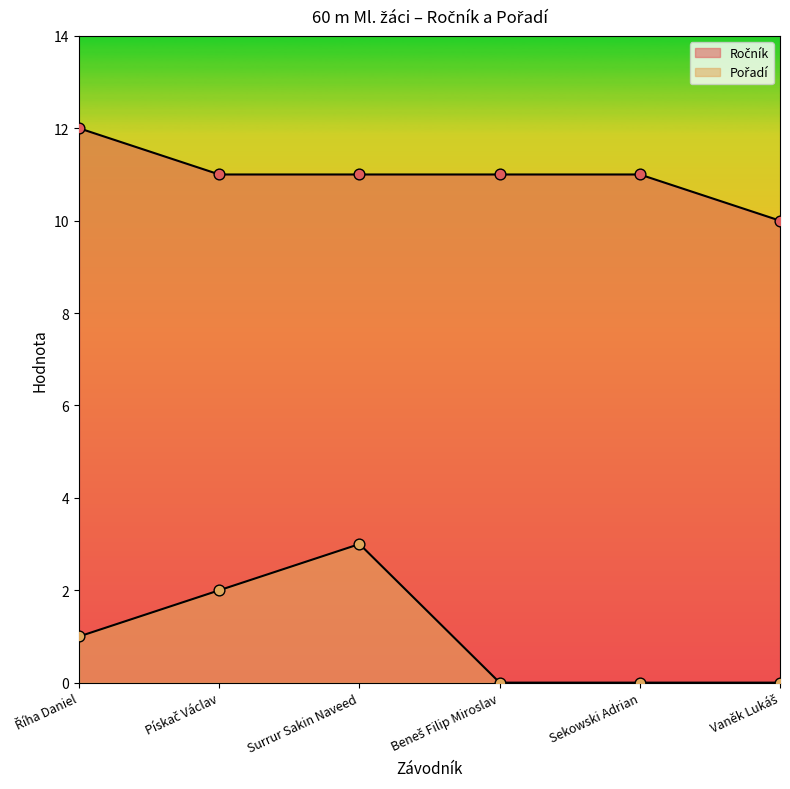

Which series has the widest spread of Y values?

Pořadí